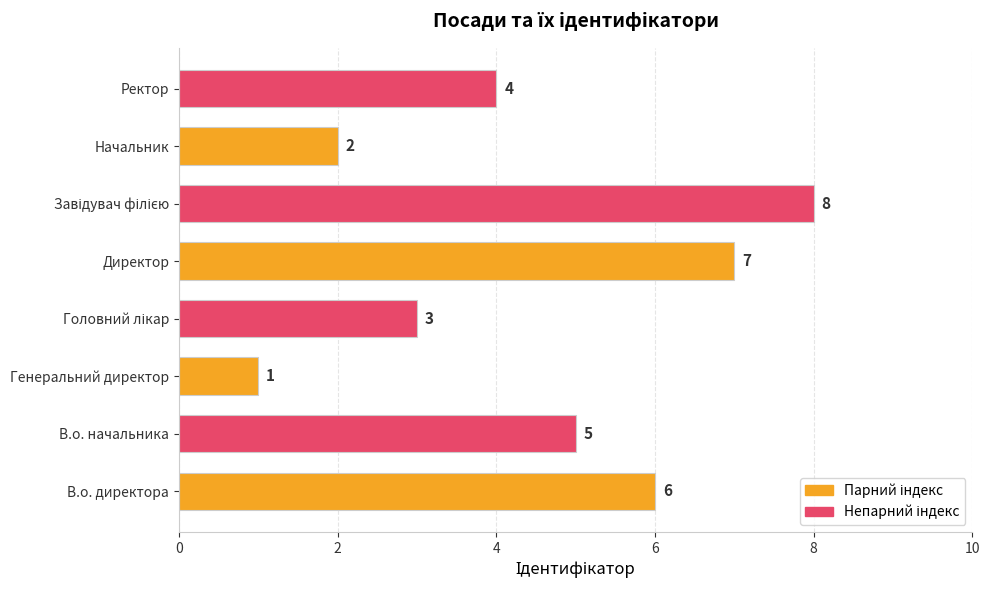

What is the difference between the maximum and minimum values?

7